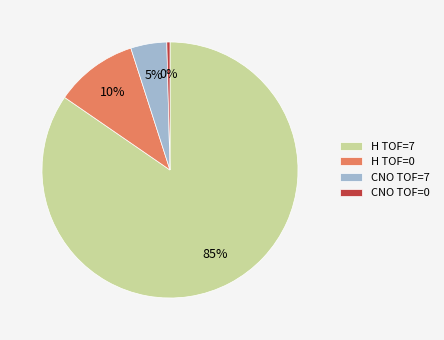

Combined, do CNO TOF=7 and CNO TOF=0 account for over 50%?

No